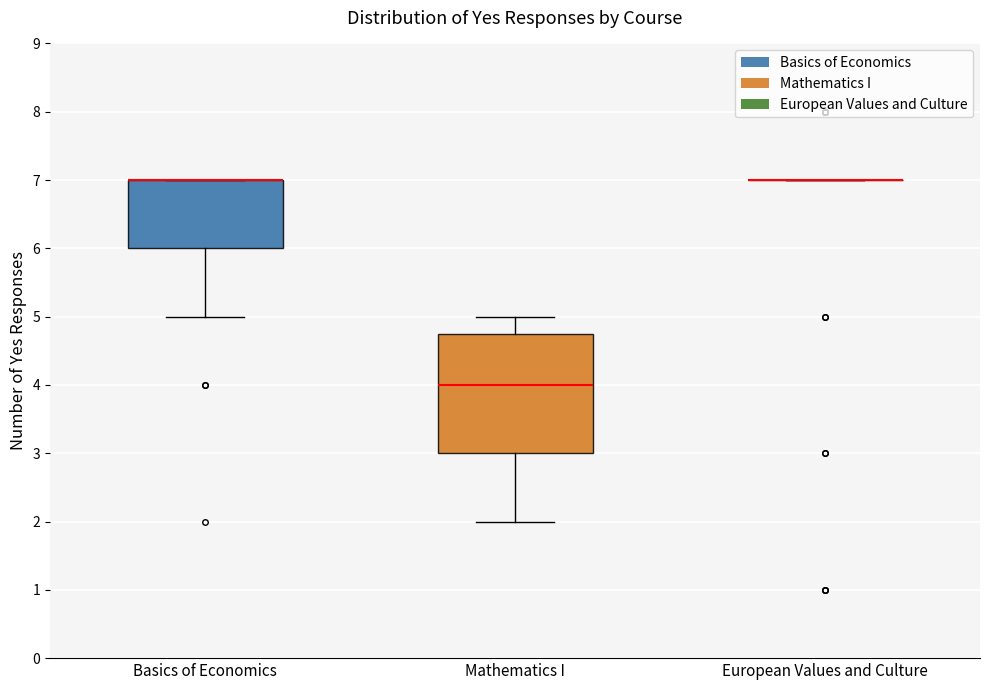

Reading left to right, transcribe this box plot: for each box, give where its median line is, the range the box spans, and where its two whiskers end, as read against the y-axis. The values are not printed on the chart, so give them approximately, as read against the axis.

Basics of Economics: median 7.0 (drawn on the box's upper edge), box 6.0 to 7.0, whiskers 5.0 to 7.0
Mathematics I: median 4.0, box 3.0 to 4.8, whiskers 2.0 to 5.0
European Values and Culture: box collapsed to a line at 7.0, whiskers 7.0 to 7.0